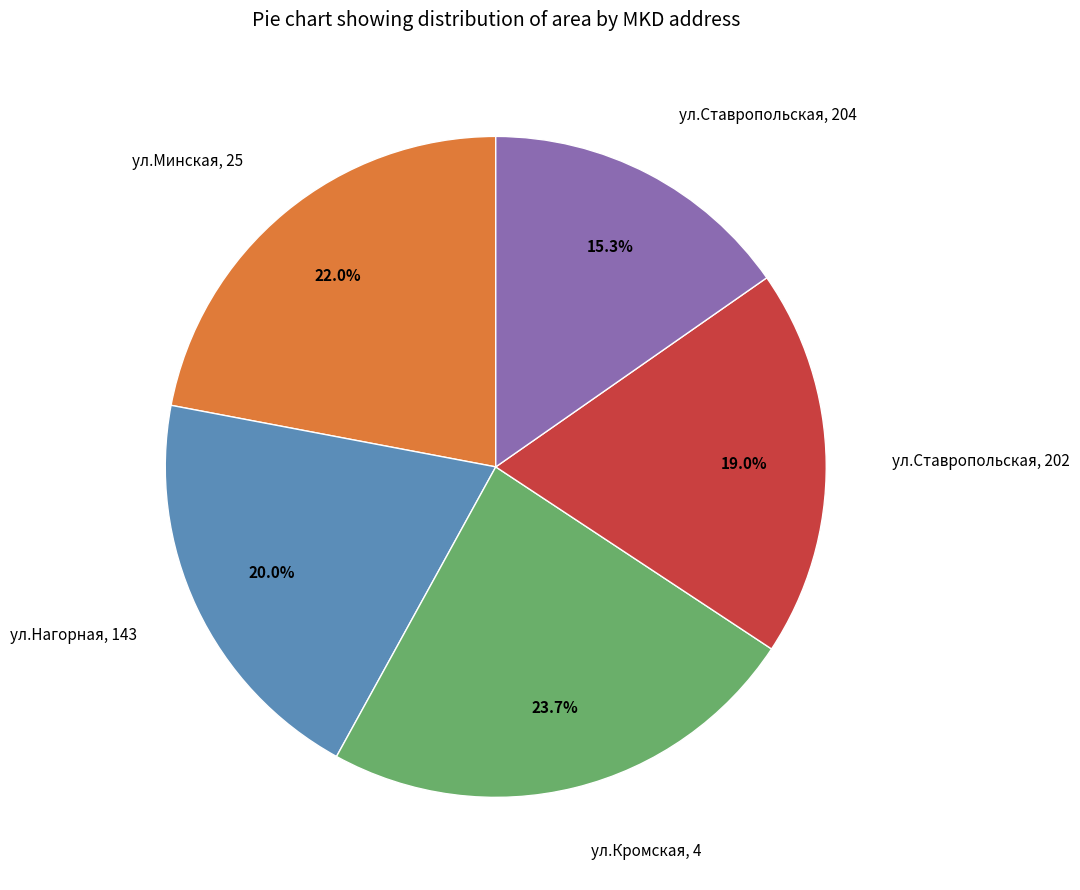

What is the total percentage of ул.Ставропольская, 204 and ул.Минская, 25?

37.3%